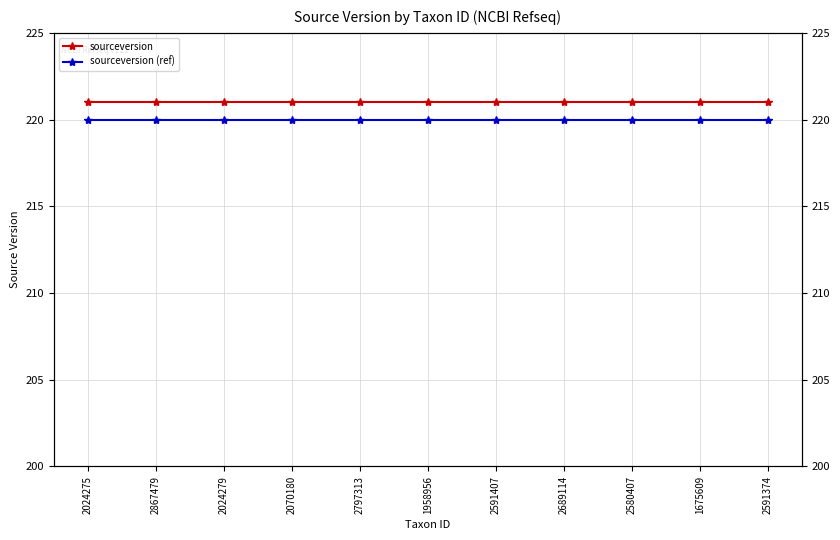

Is it true that sourceversion (ref) equals 220 at 2797313?

True